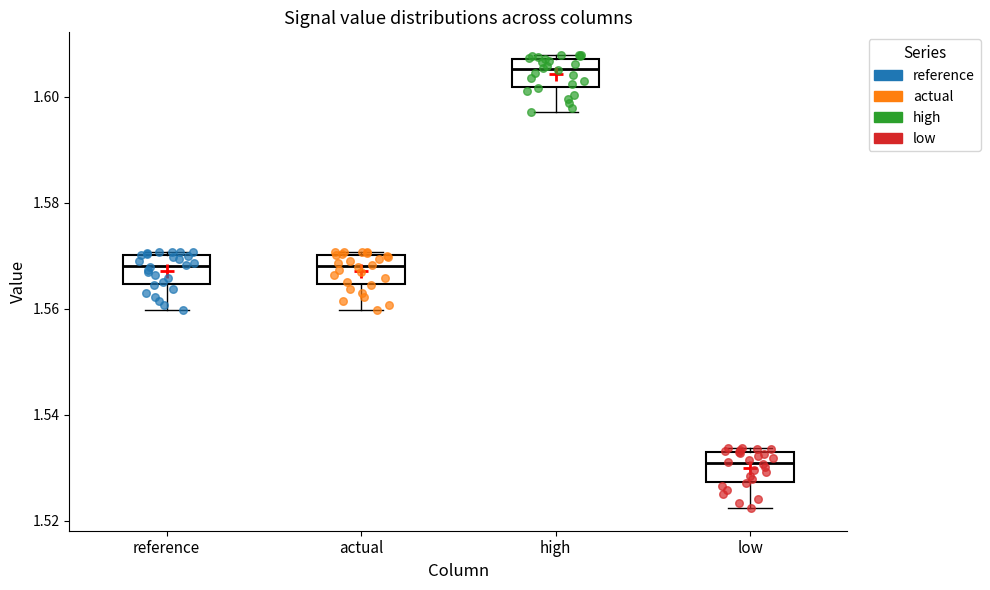

Where is the lower edge of the box for actual on the y-axis? The values are not printed on the chart, so give them approximately, as read against the axis.

1.564